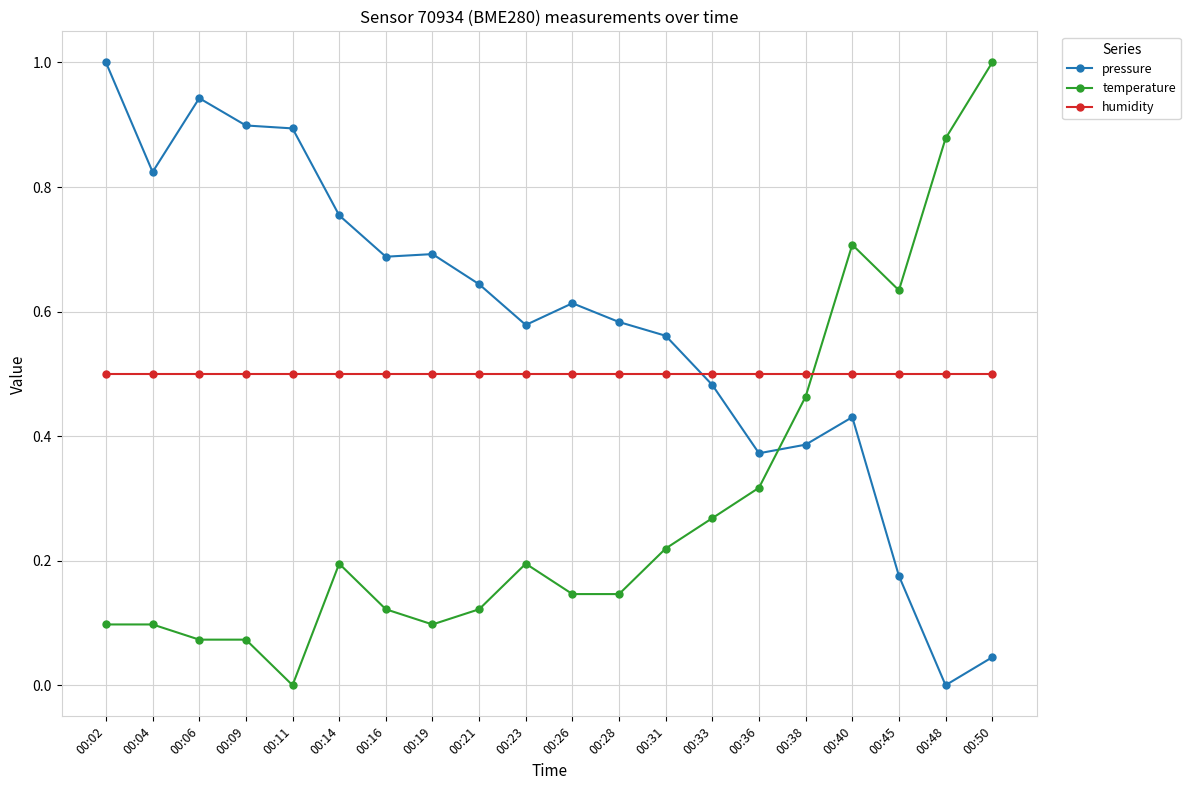

Between 00:06 and 00:31, which series saw the biggest shift?

pressure